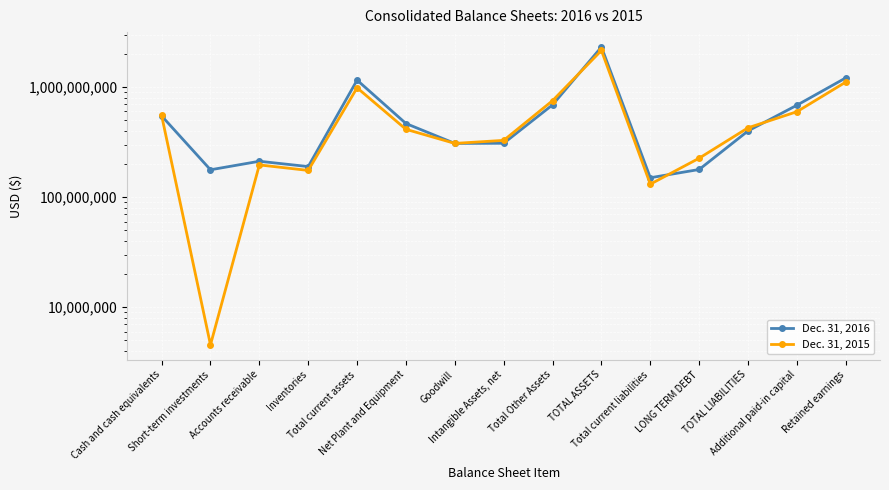

What is the minimum value for Dec. 31, 2015?

4547355